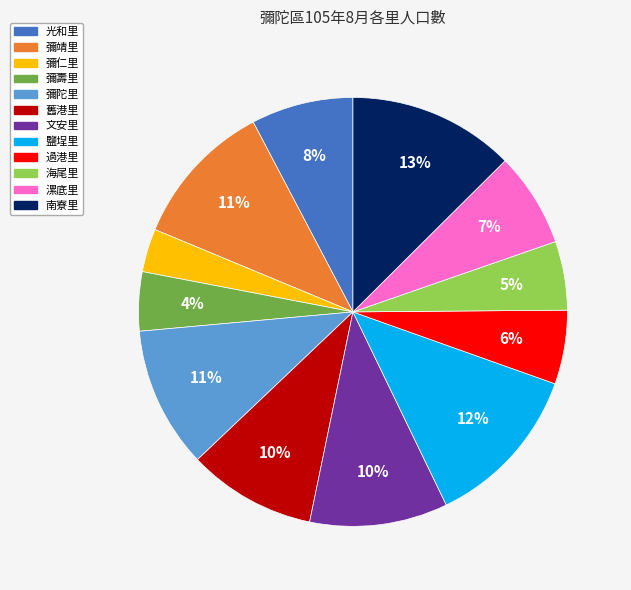

The 光和里 slice represents 23% of the pie. True or false?

False